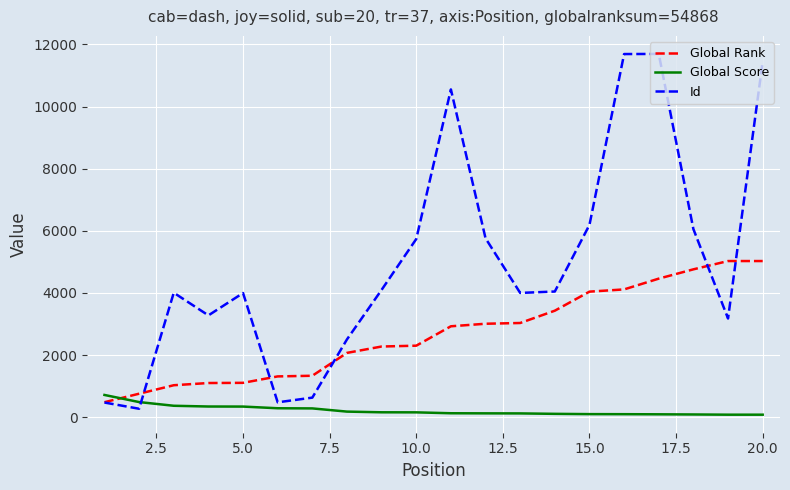

Which series has the largest range (max minus min)?

Id